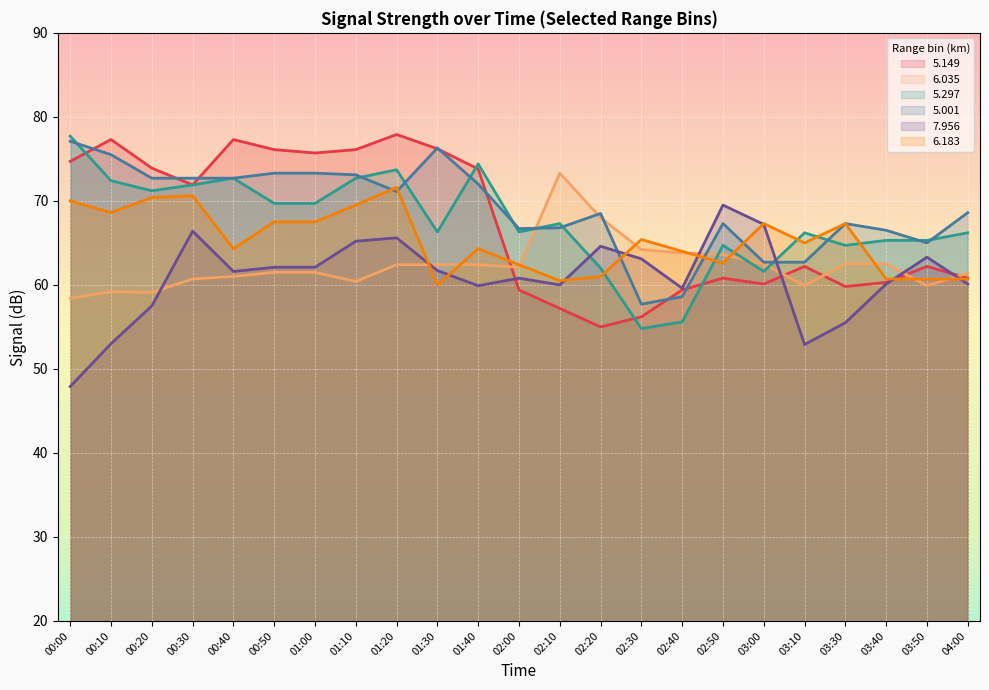

How many distinct data groups are displayed?

6